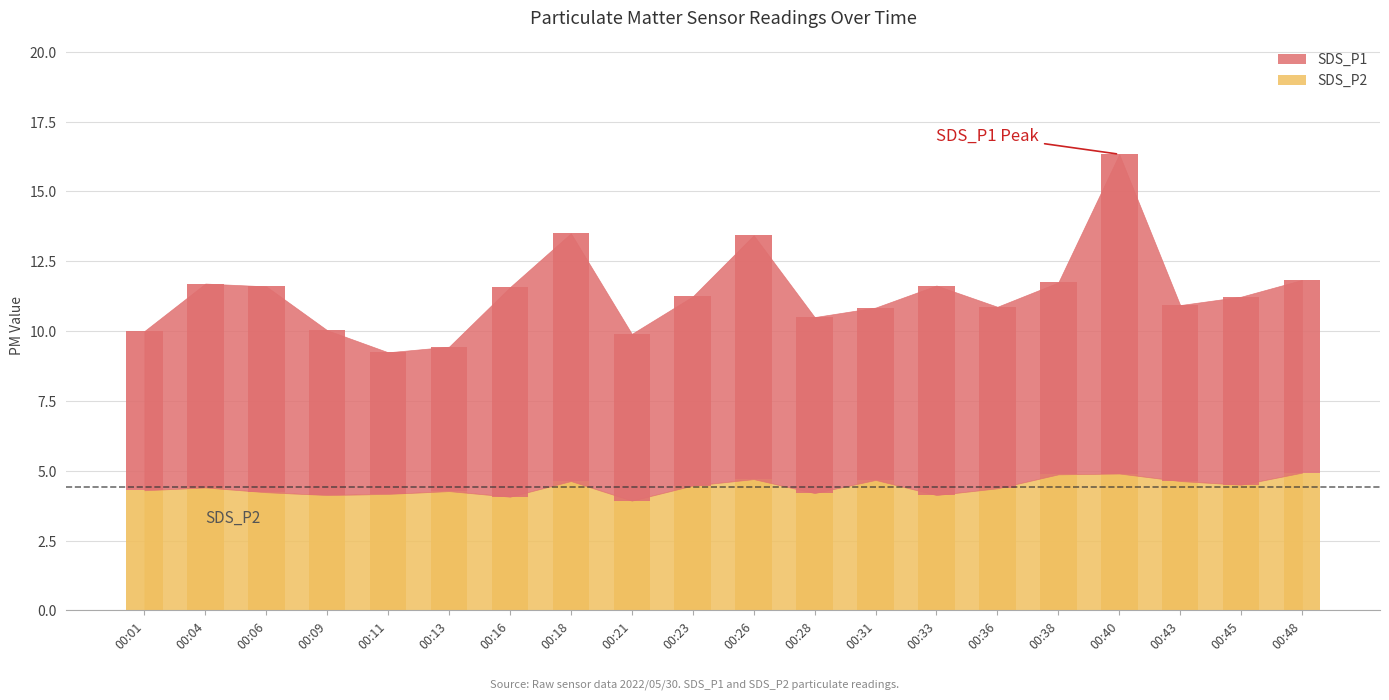

What is the value of the SDS_P2 bar at the 10th from the left?

4.5